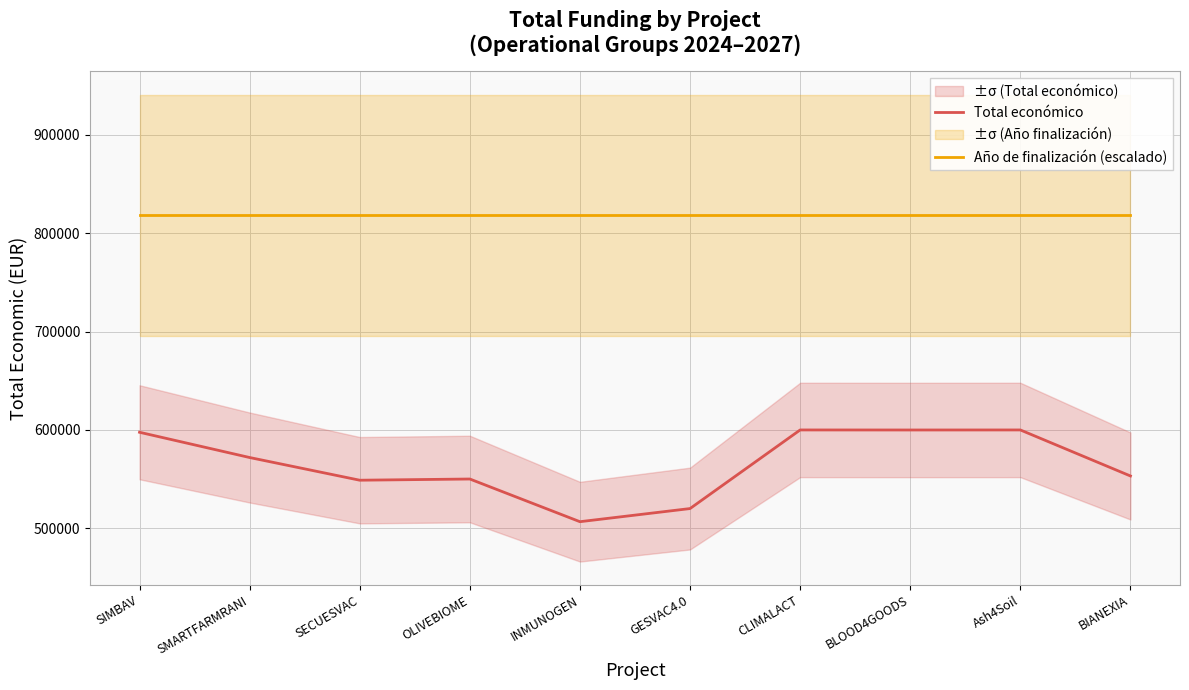

How many distinct data groups are displayed?

2